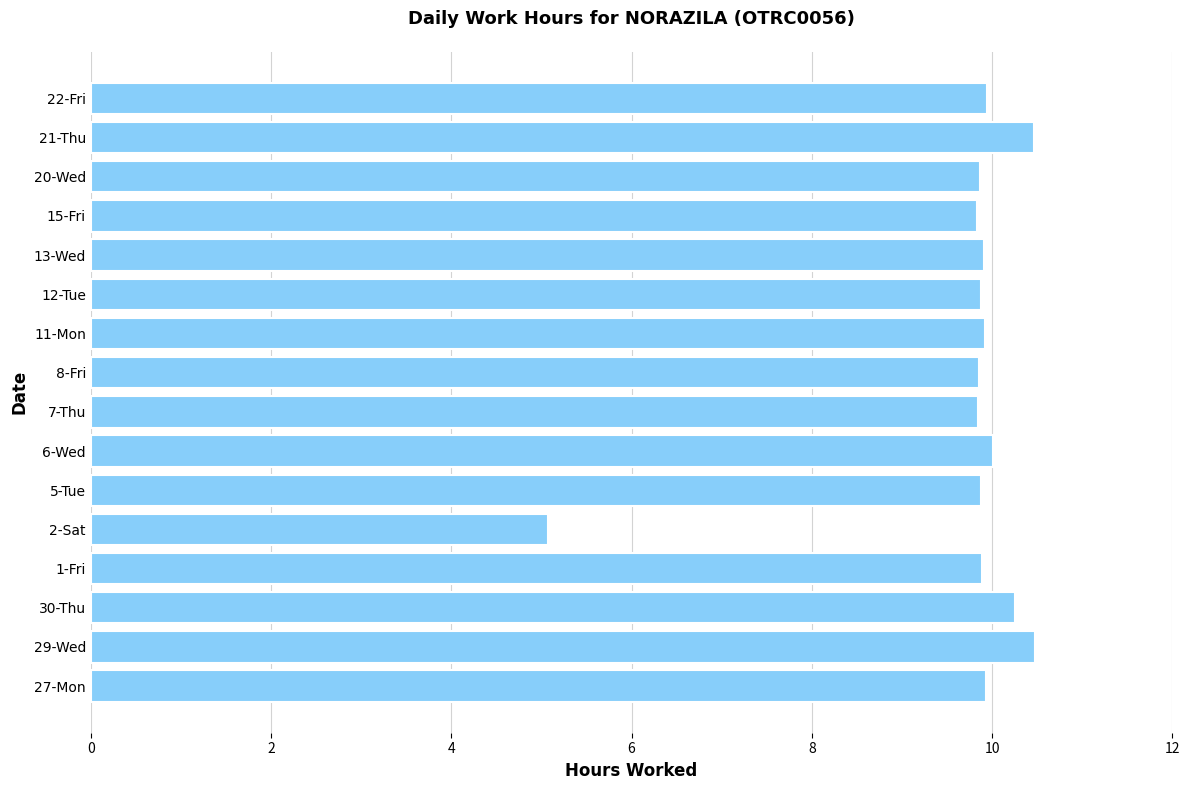

At which label is the value closest to 7?

2-Sat